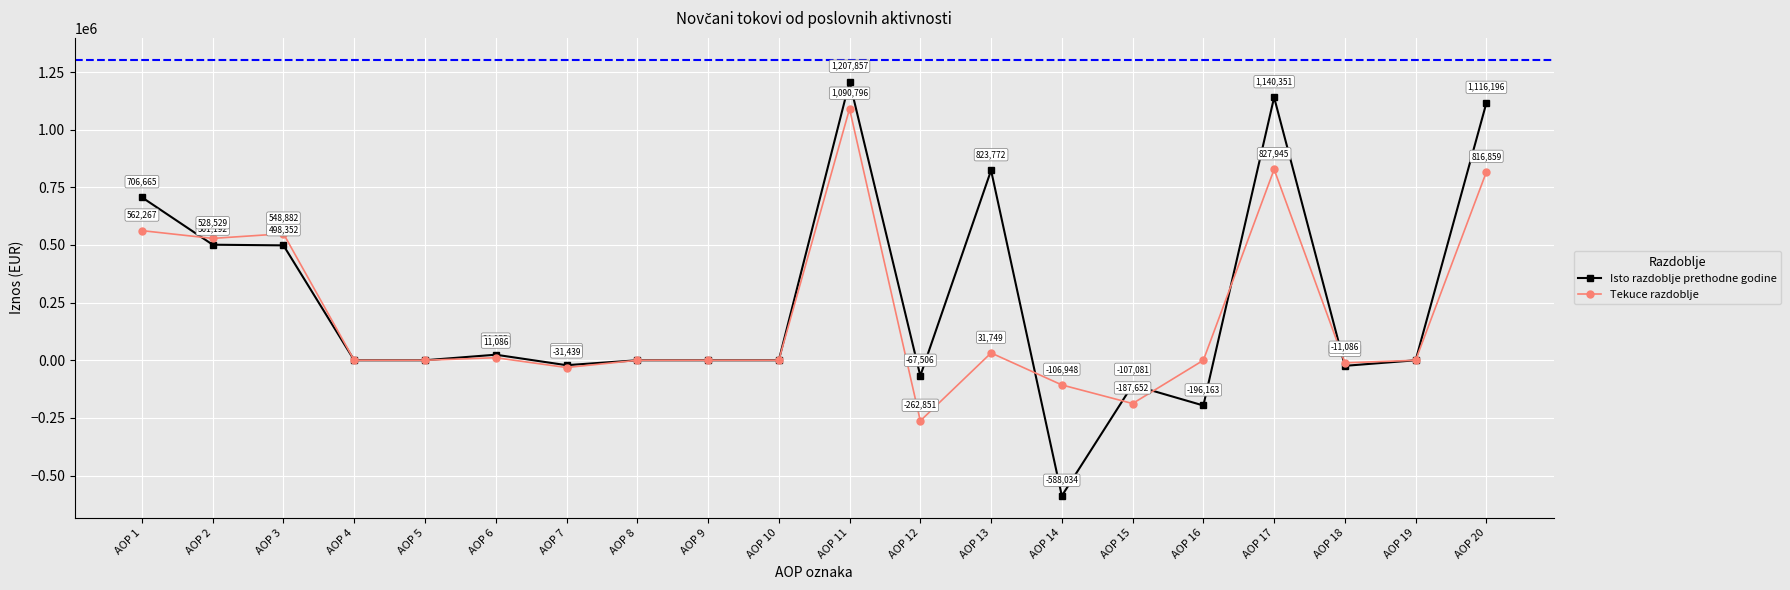

Between AOP 3 and AOP 5, which series saw the biggest shift?

Tekuce razdoblje